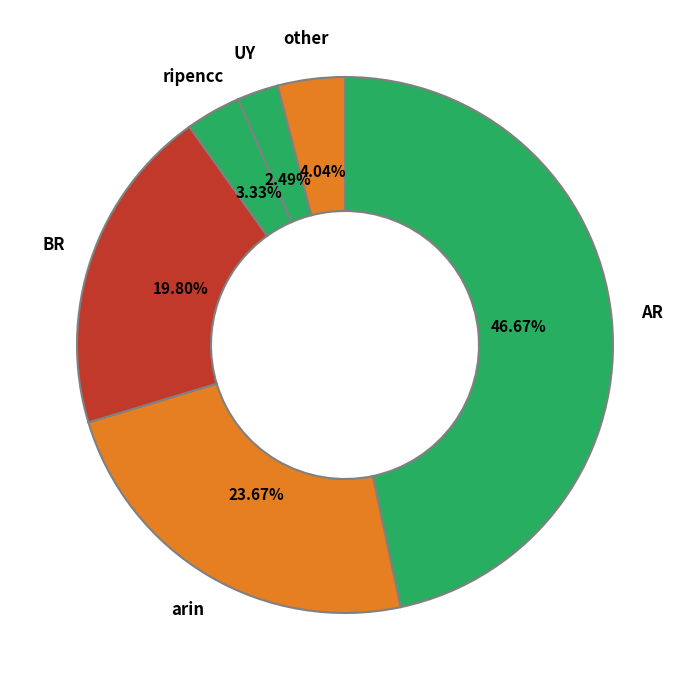

Is there a majority slice in this chart?

No